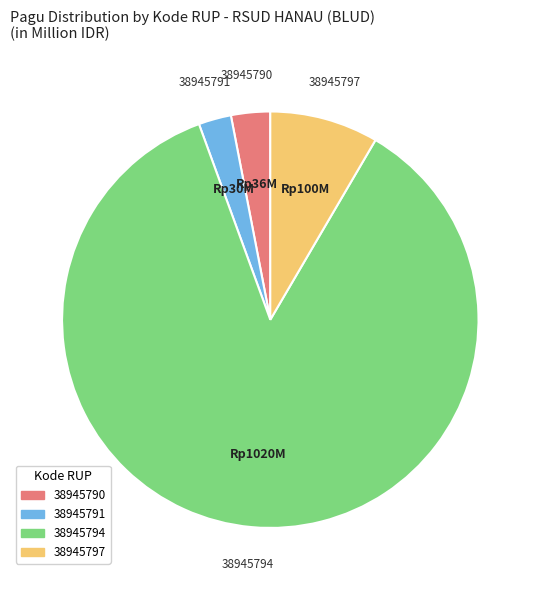

How many segments does this pie chart have?

4